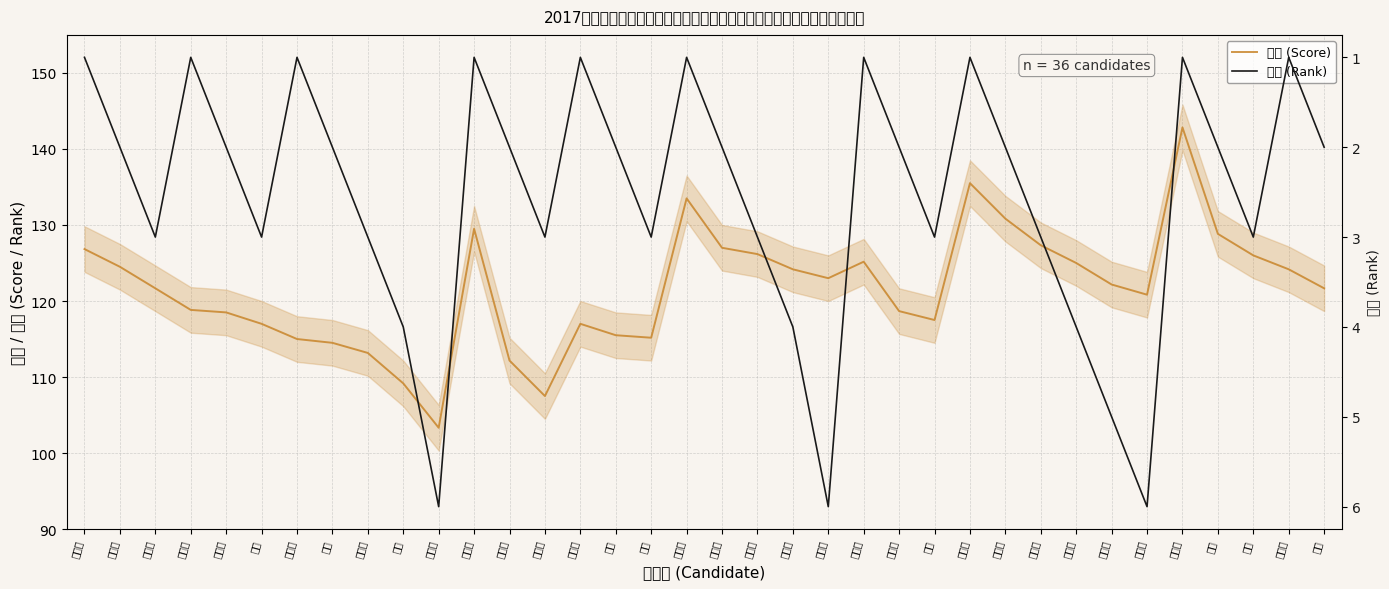

True or false: 总分 (Score) has more than 2 interior local peaks.

True